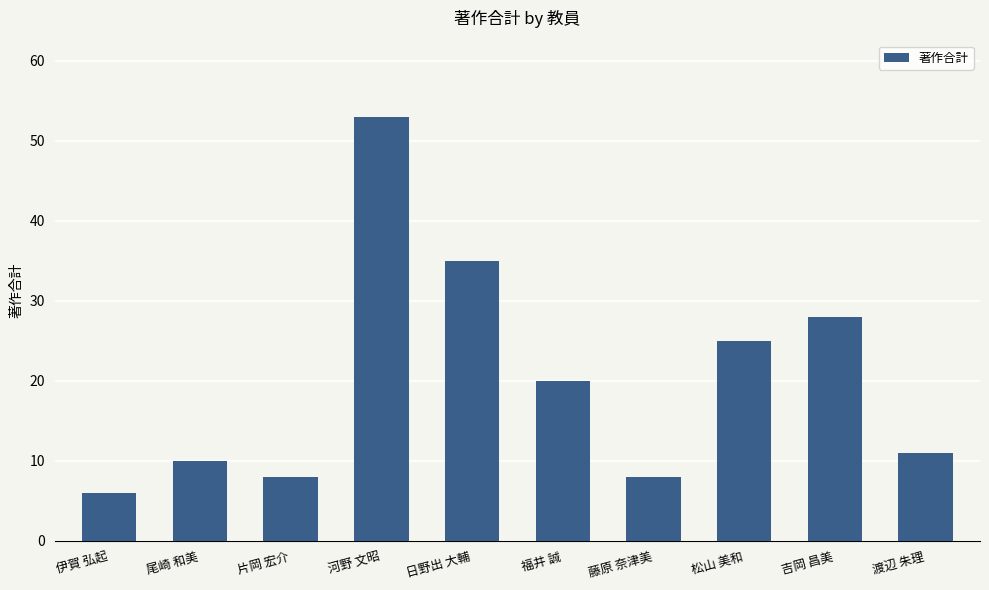

Which label corresponds to the smallest value in the chart?

伊賀 弘起